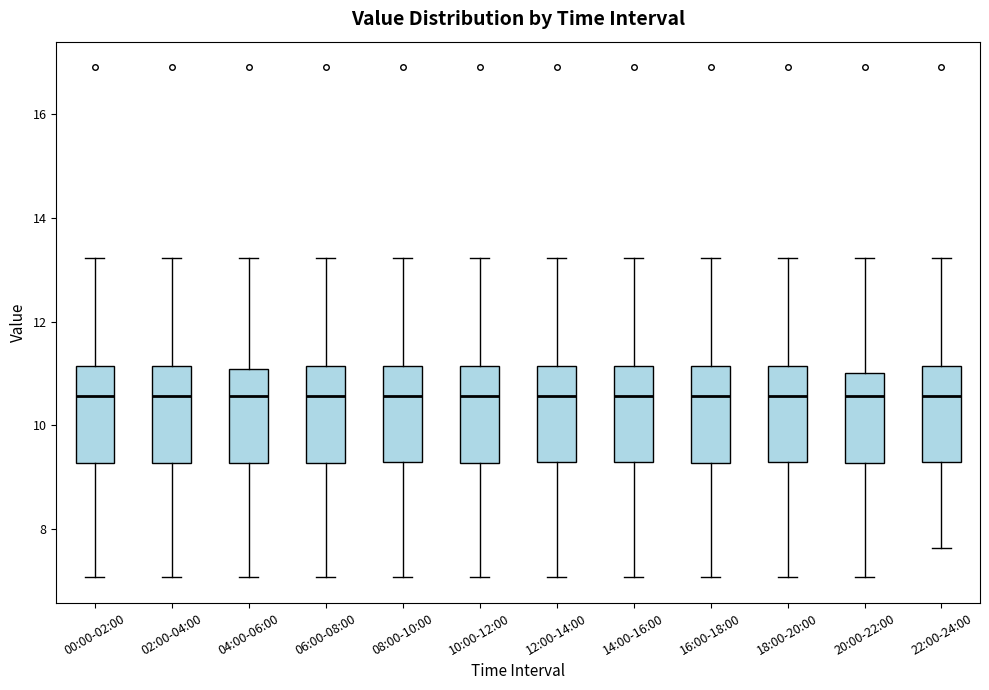

Where does the upper whisker of the box for 10:00-12:00 end on the y-axis? The values are not printed on the chart, so give them approximately, as read against the axis.

13.2